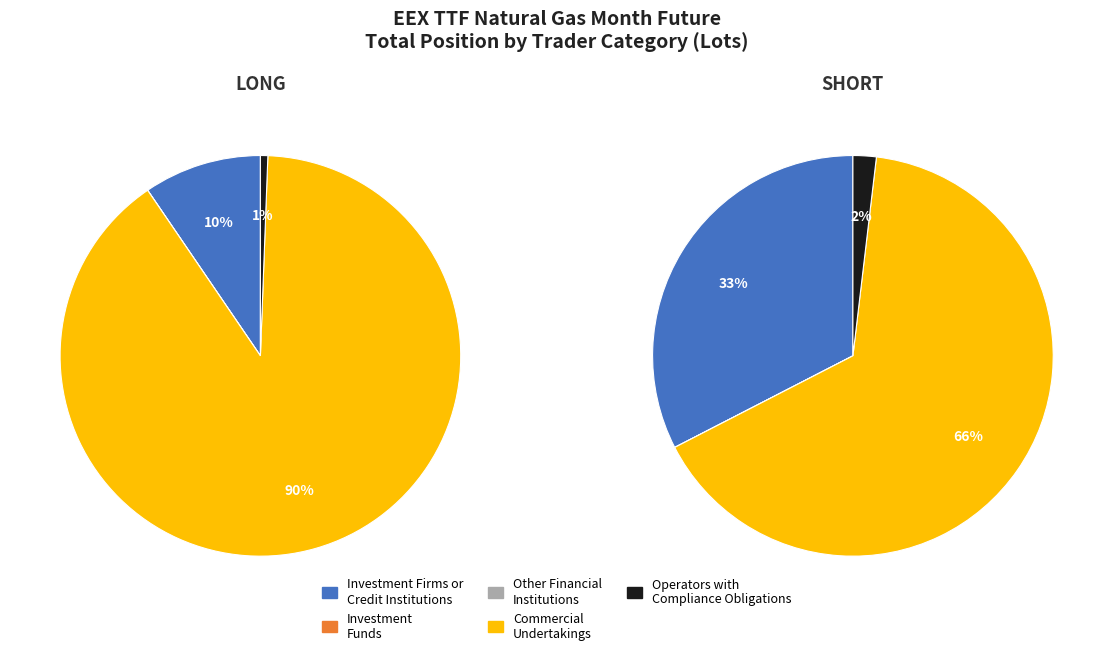

What is the spread (max minus min) of values at Investment Firms or
Credit Institutions?

18670.9